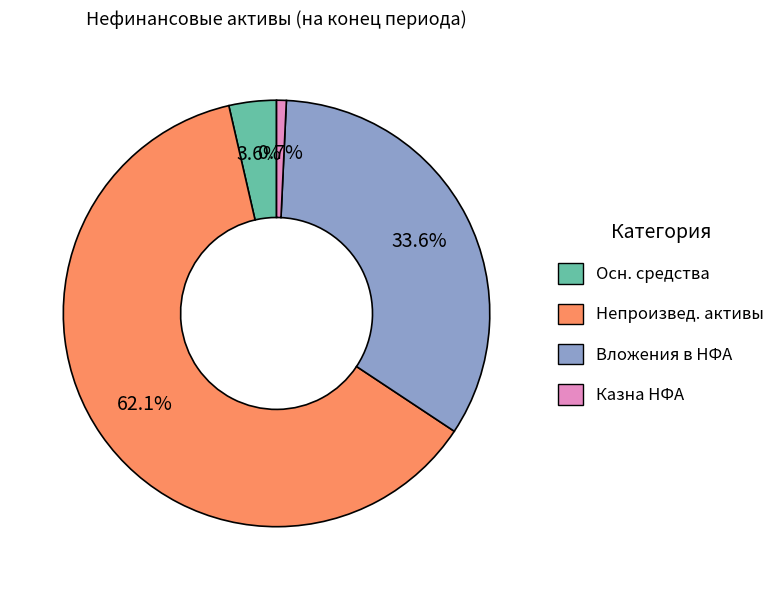

Which has a higher value, Осн. средства or Непроизвед. активы?

Непроизвед. активы